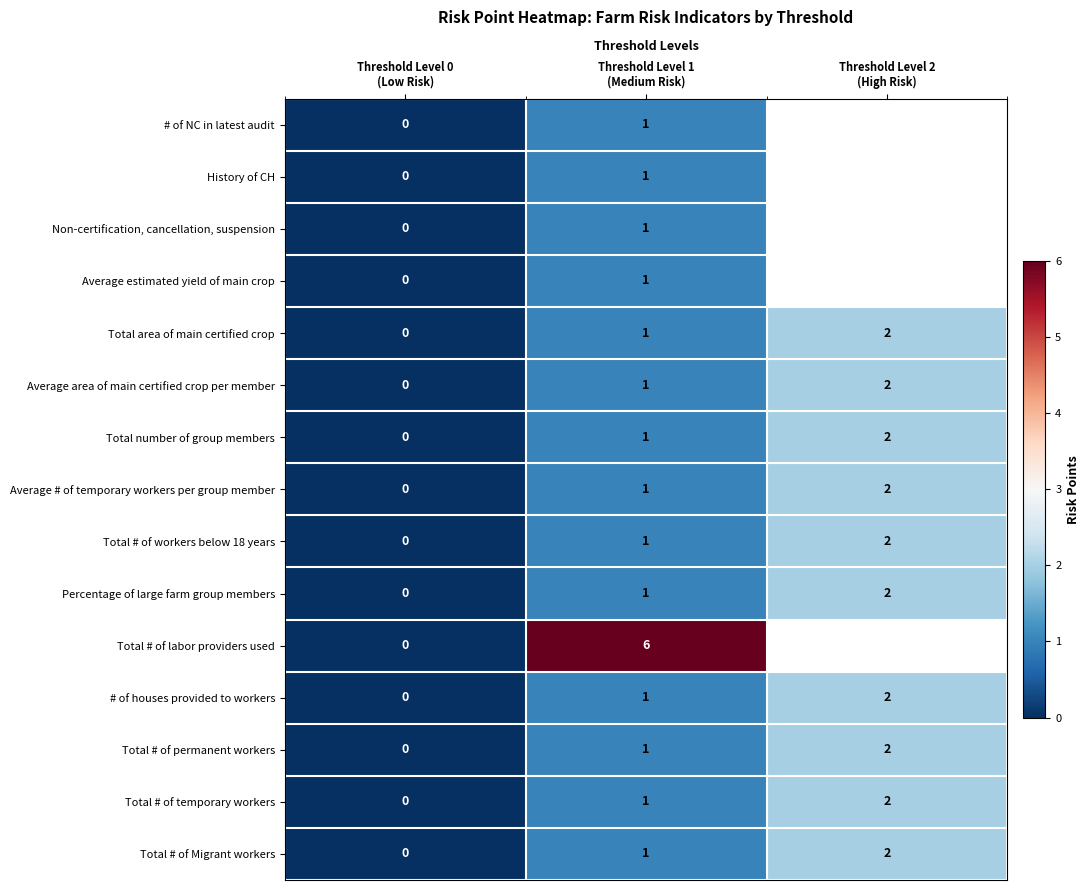

At which label is Total area of main certified crop closest to 1?

Threshold Level 1 (Medium Risk)